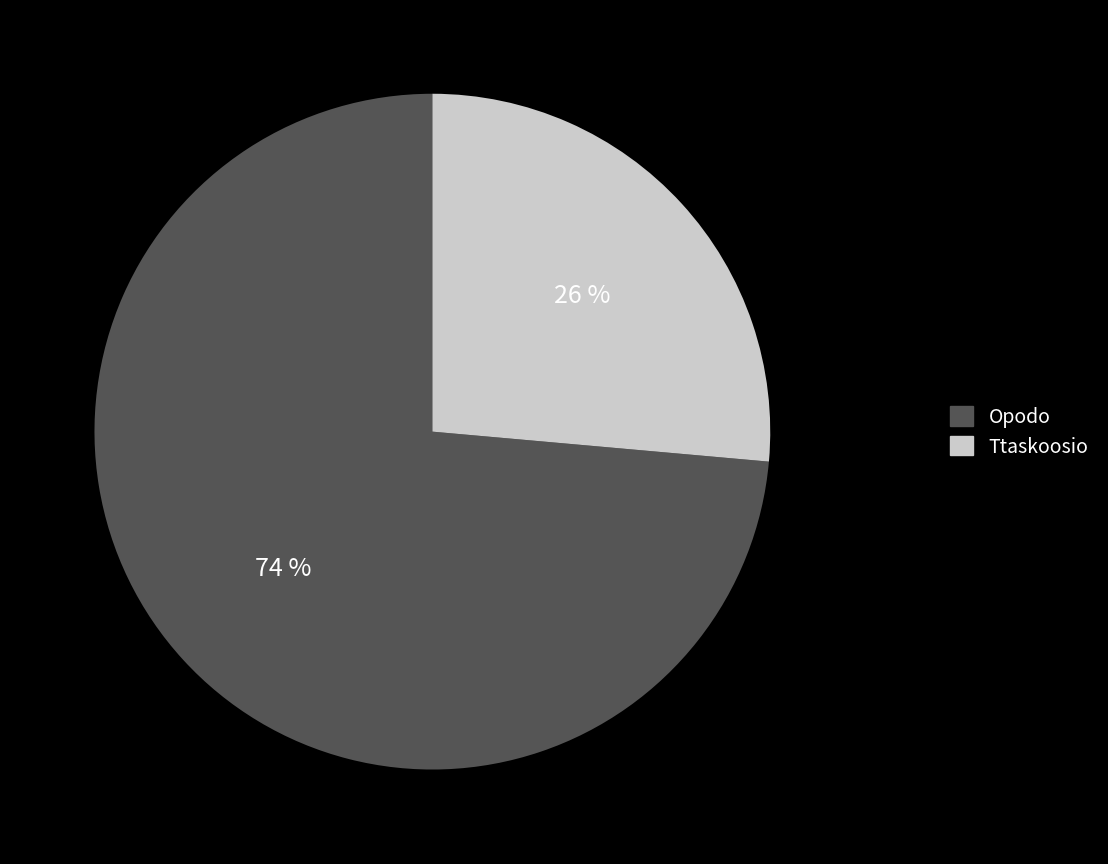

To the nearest percent, what percentage of the pie is Opodo?

74%